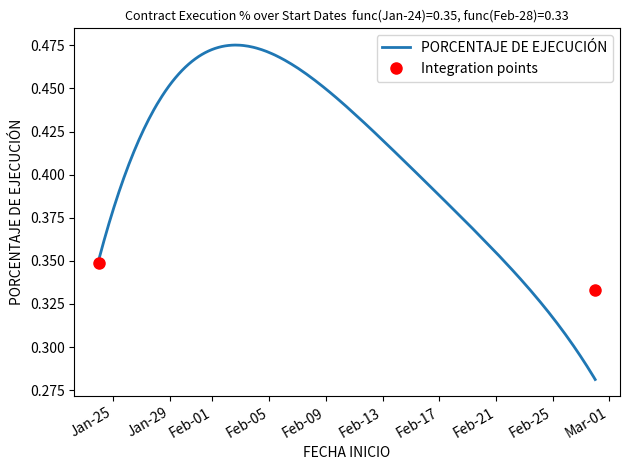

How many data points does each series have?

14